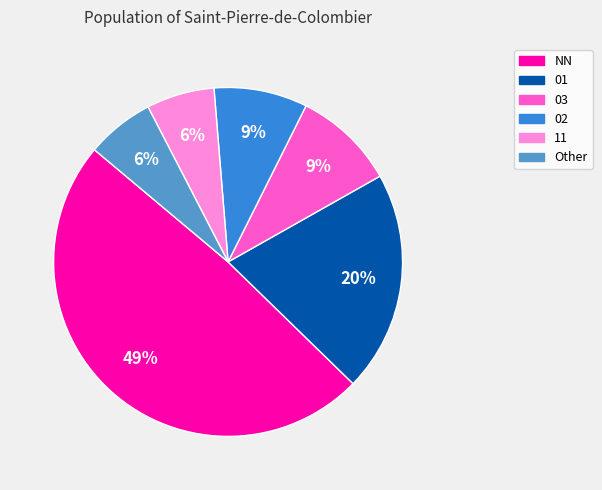

How many slices are in this pie chart?

6